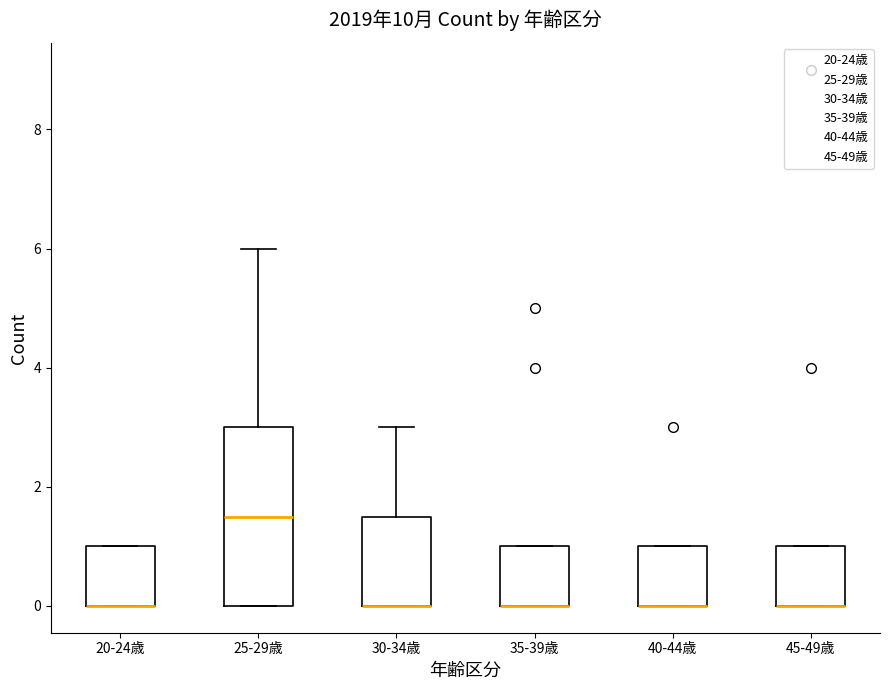

Reading left to right, read every box against the y-axis: the position of its median line, the range the box covers, and the ends of its whiskers. The values are not printed on the chart, so give them approximately, as read against the axis.

20-24歳: median 0.0 (drawn on the box's lower edge), box 0.0 to 1.0, whiskers 0.0 to 1.0
25-29歳: median 1.6, box 0.0 to 3.0, whiskers 0.0 to 6.0
30-34歳: median 0.0 (drawn on the box's lower edge), box 0.0 to 1.6, whiskers 0.0 to 3.0
35-39歳: median 0.0 (drawn on the box's lower edge), box 0.0 to 1.0, whiskers 0.0 to 1.0
40-44歳: median 0.0 (drawn on the box's lower edge), box 0.0 to 1.0, whiskers 0.0 to 1.0
45-49歳: median 0.0 (drawn on the box's lower edge), box 0.0 to 1.0, whiskers 0.0 to 1.0